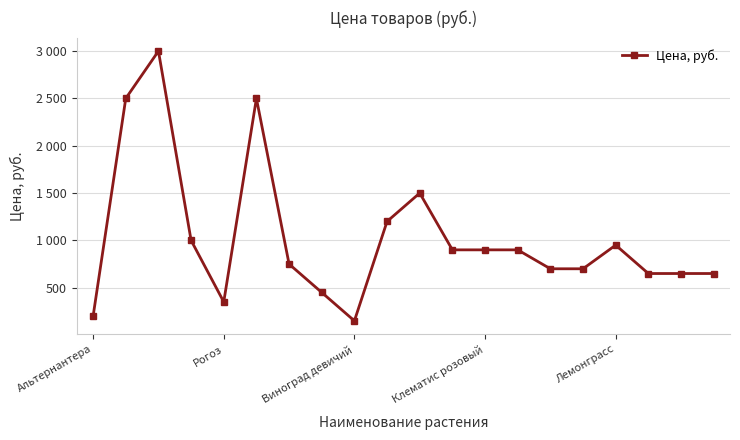

Is this an area chart (filled region under the line)?

No